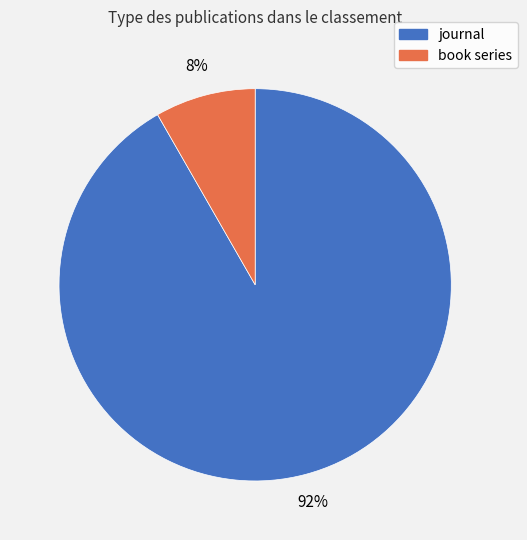

Is the sum of book series and journal greater than half?

Yes